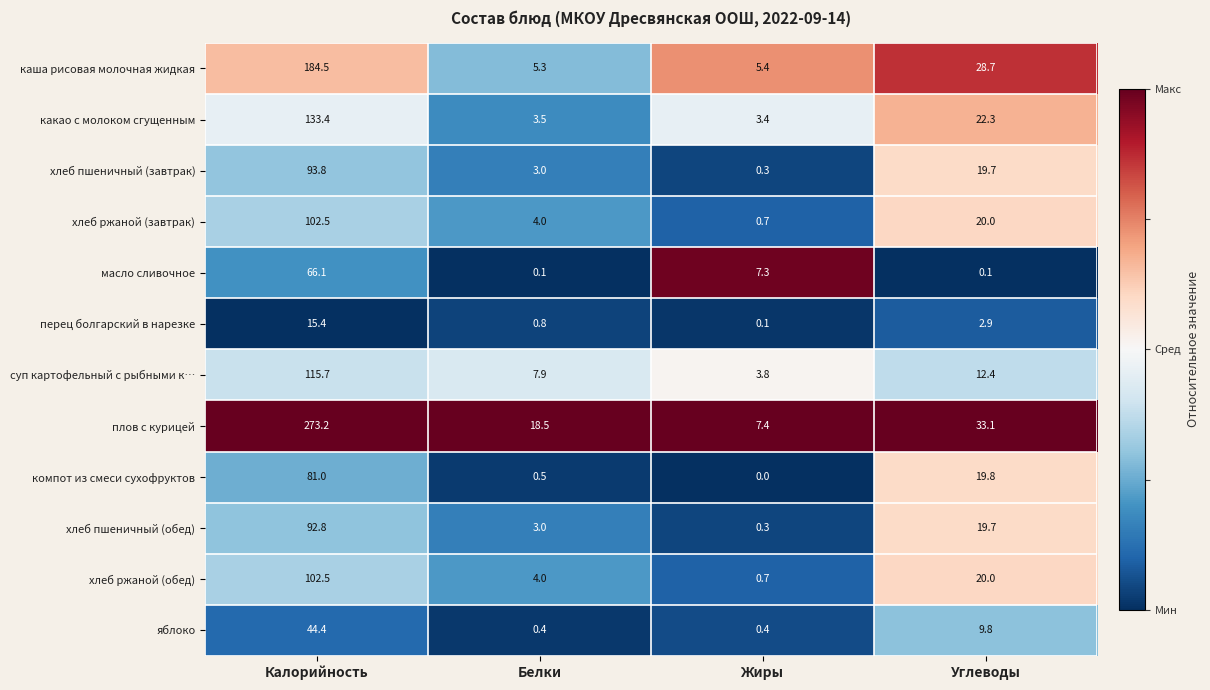

What is the total value across all series at Калорийность?

1305.3